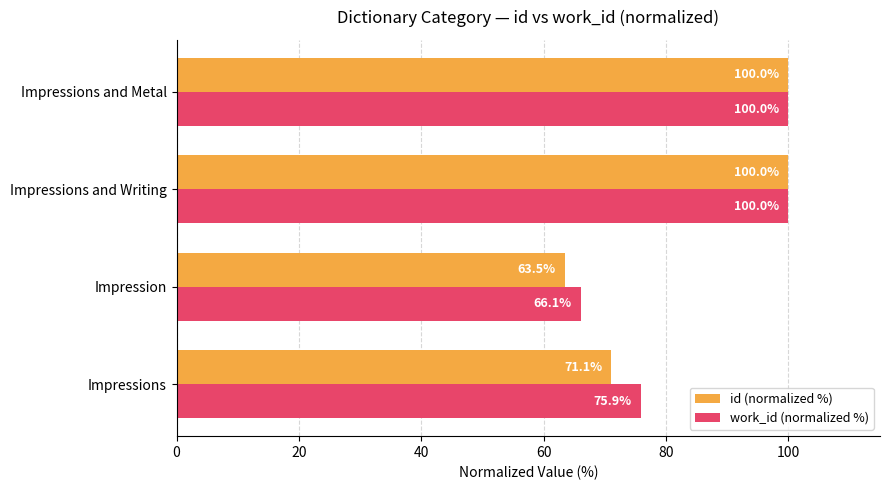

What is the difference between the highest and lowest values at Impression?

2.6